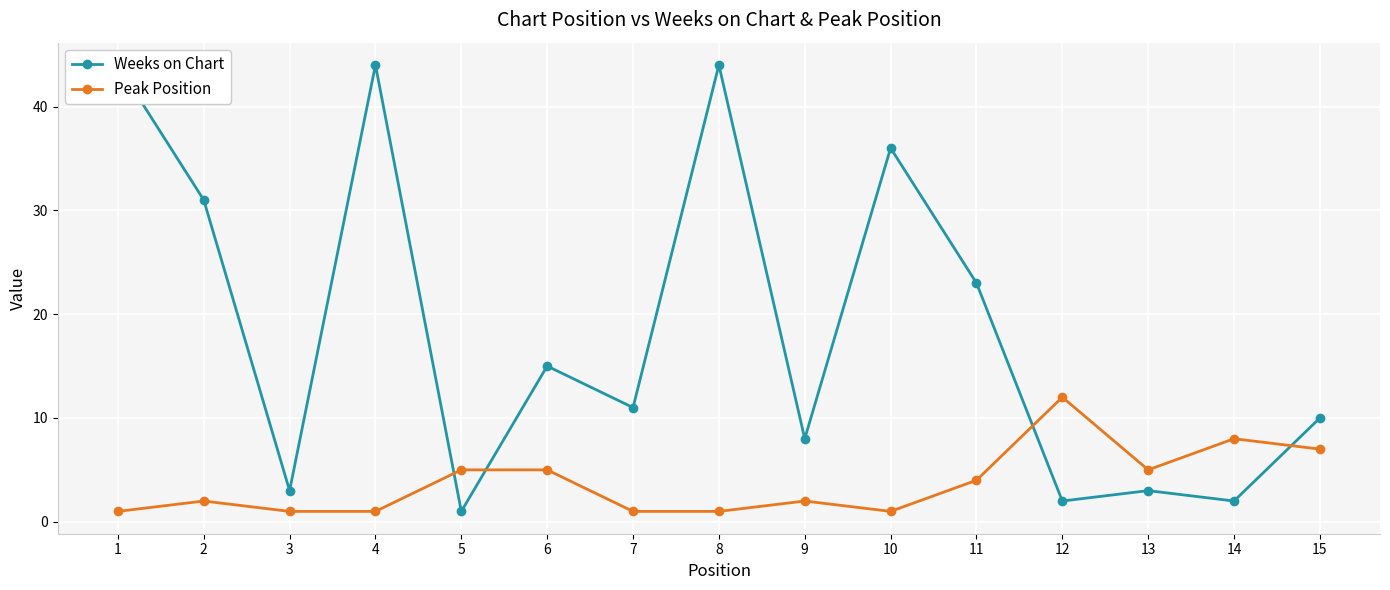

Reading left to right, list all the values displayed in this chart.

Weeks on Chart: 1=44	2=31	3=3	4=44	5=1	6=15	7=11	8=44	9=8	10=36	11=23	12=2	13=3	14=2	15=10
Peak Position: 1=1	2=2	3=1	4=1	5=5	6=5	7=1	8=1	9=2	10=1	11=4	12=12	13=5	14=8	15=7